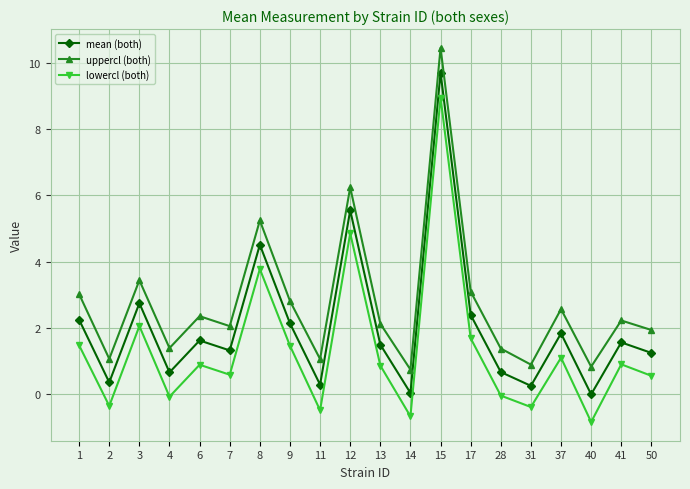

What is the highest value of the lowercl (both) series?

9.0